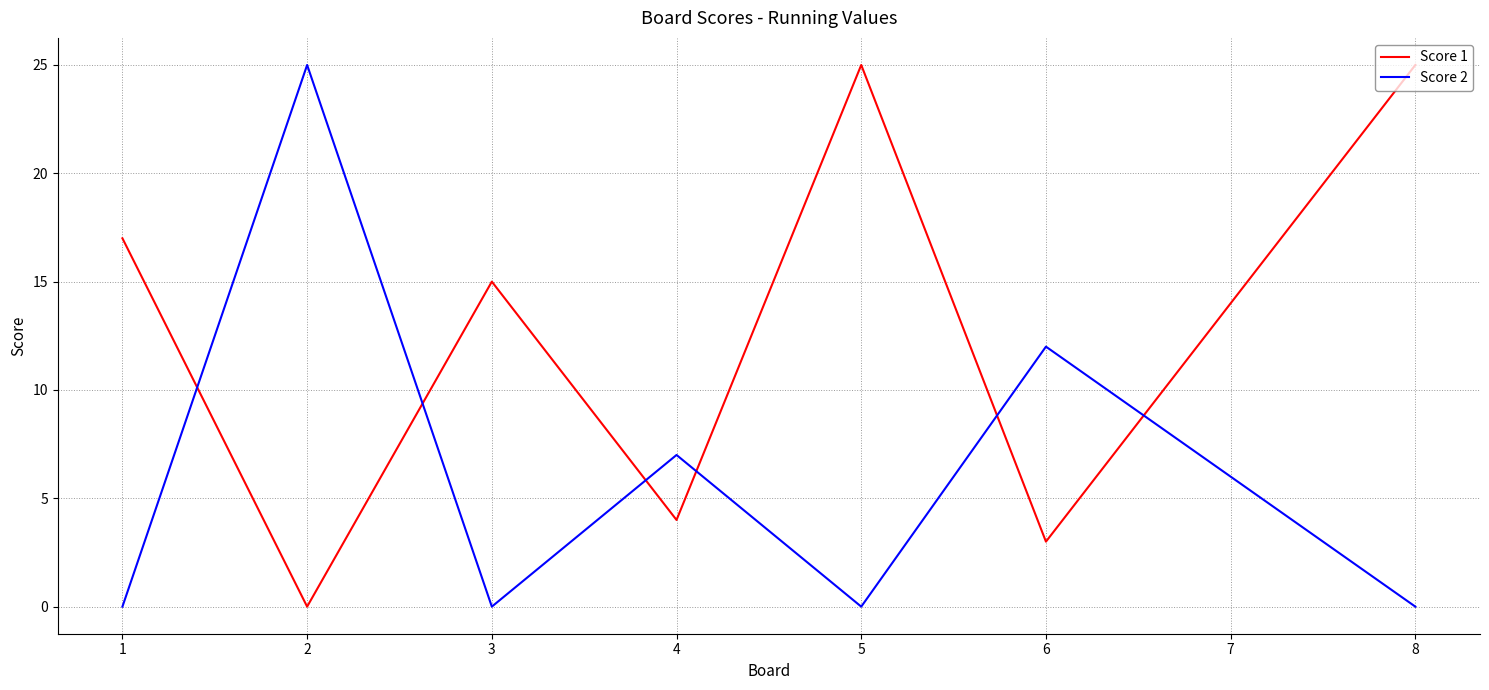

Count the Score 2 values in the range 0 to 12.

7